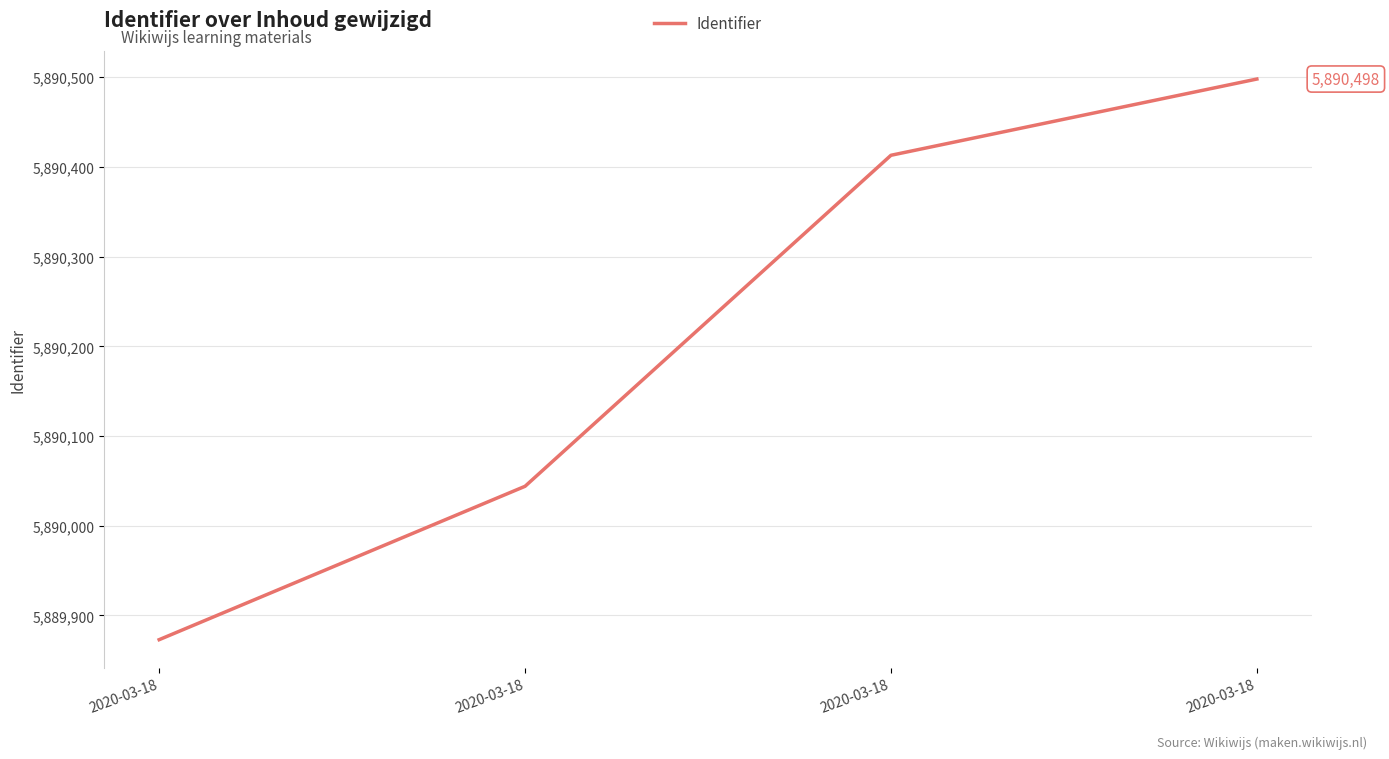

Rank the categories by value from highest to lowest.

2020-03-18, 2020-03-18, 2020-03-18, 2020-03-18